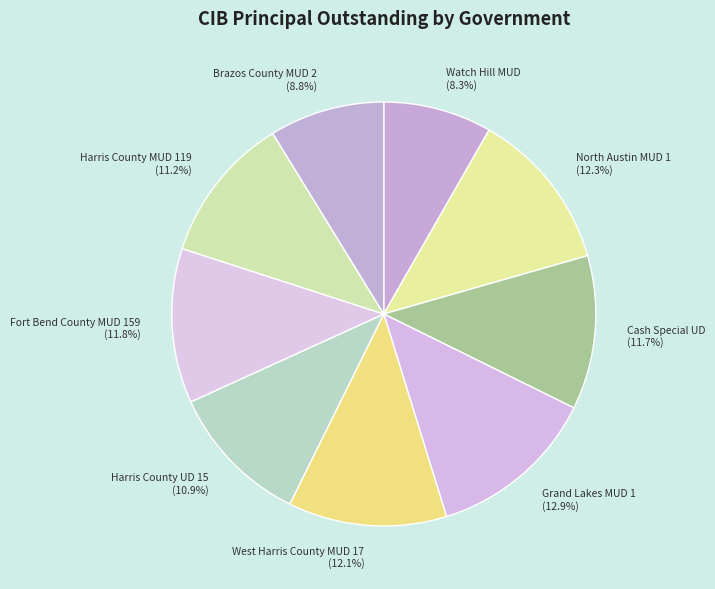

Does Fort Bend County MUD 159 account for over 50% of the chart?

No